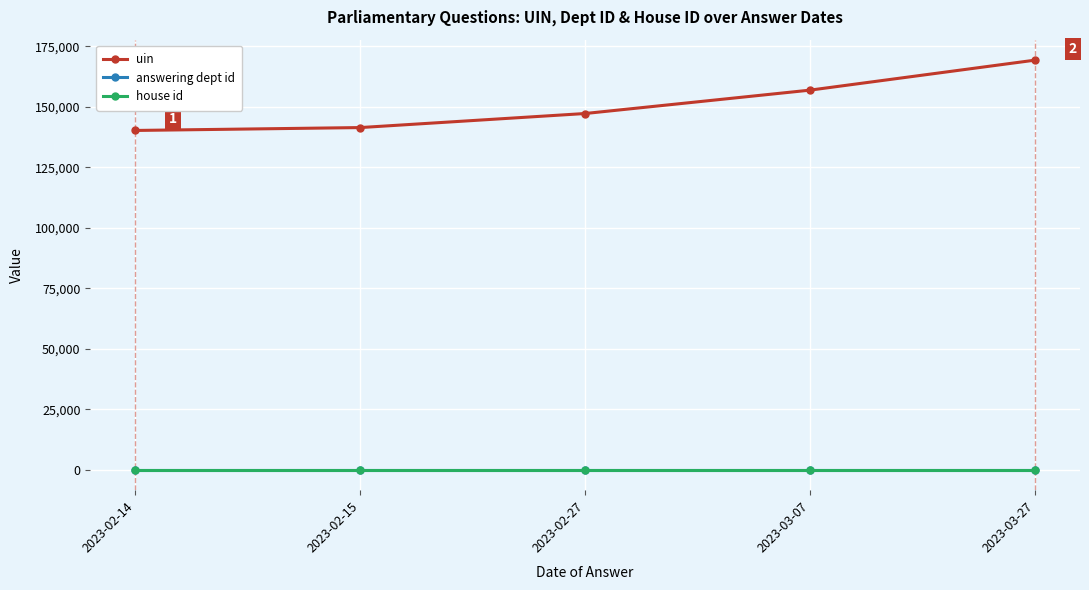

The value of uin at 2023-03-27 is 302599. True or false?

False